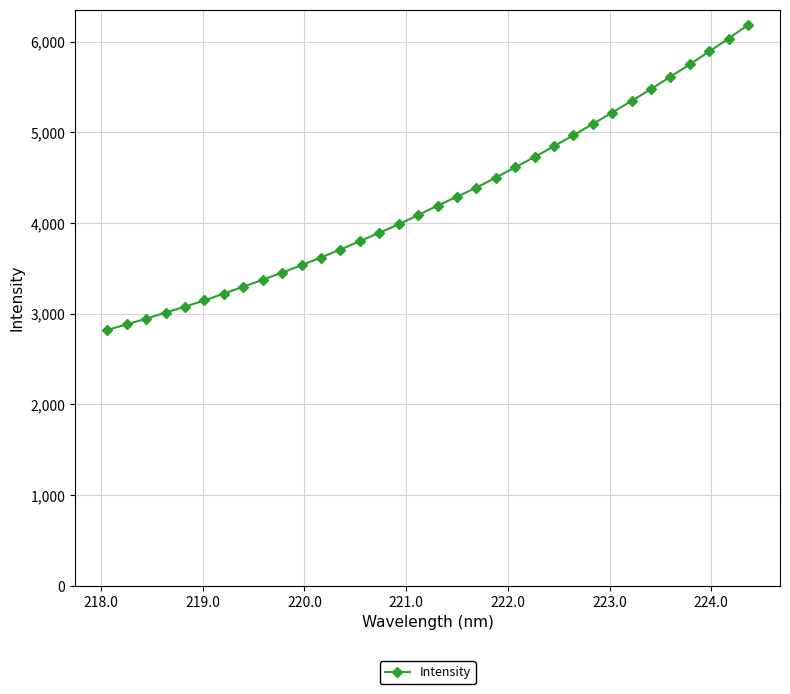

Does the chart have visible grid lines?

Yes